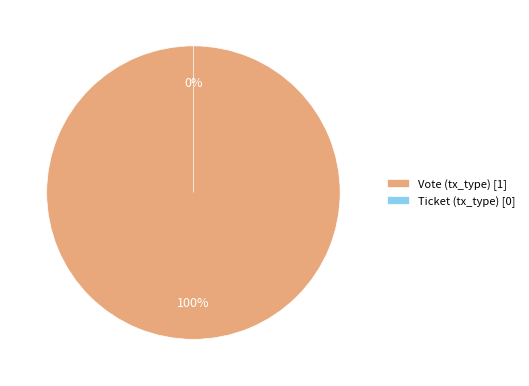

Is it true that Ticket (tx_type) is 1% of the pie?

False